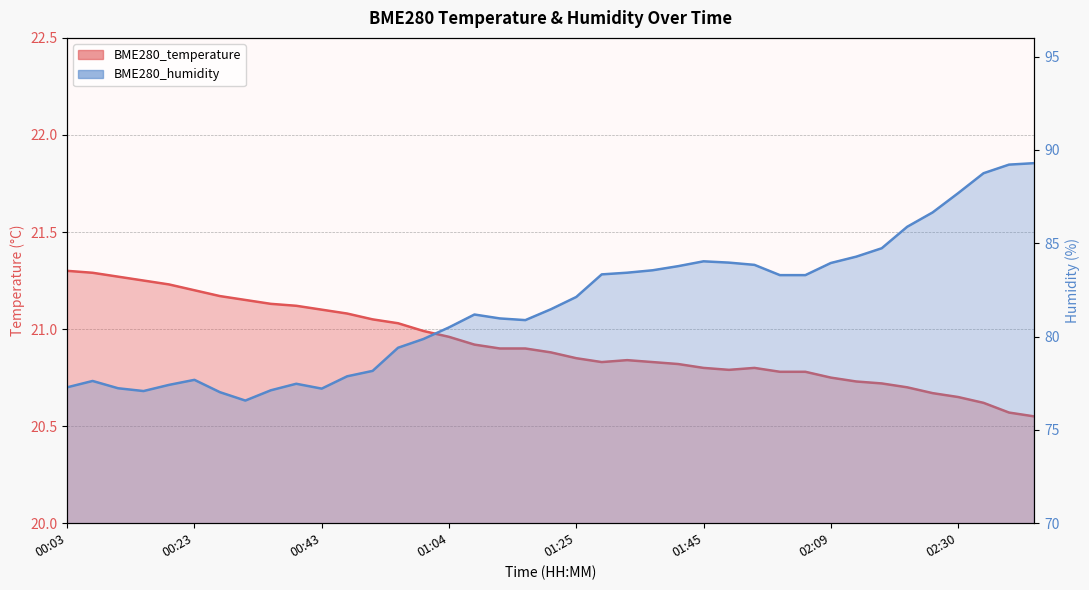

What is the spread (max minus min) of values at 02:21?

65.2